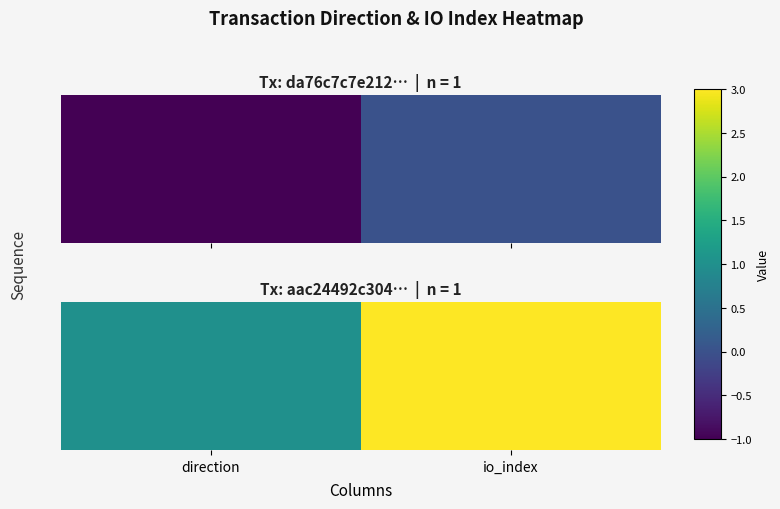

What is the smallest value displayed?

1